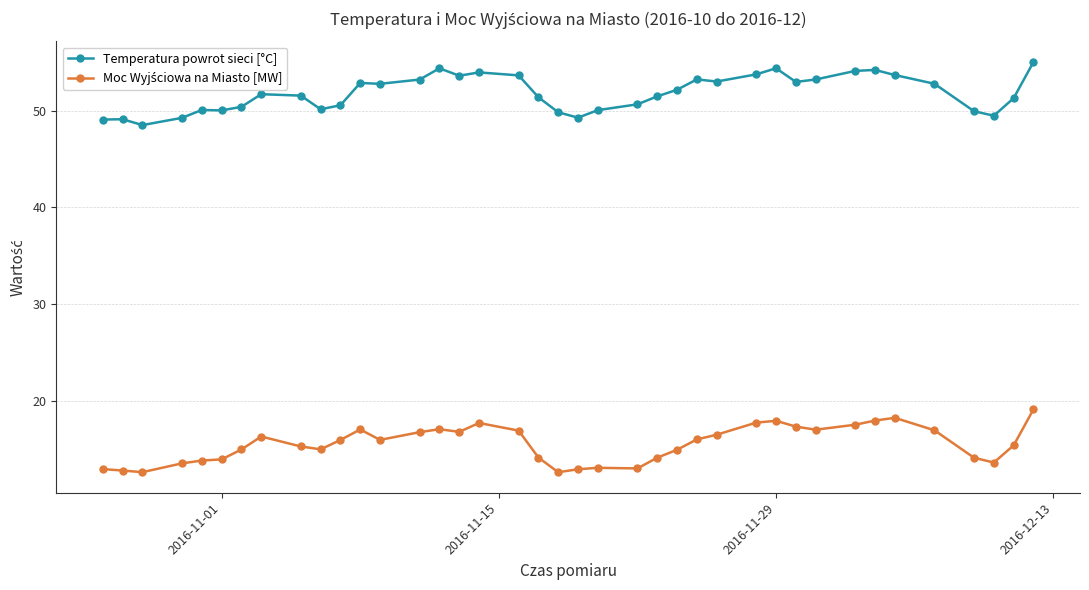

Which series has the largest total across all categories?

Temperatura powrot sieci [°C]